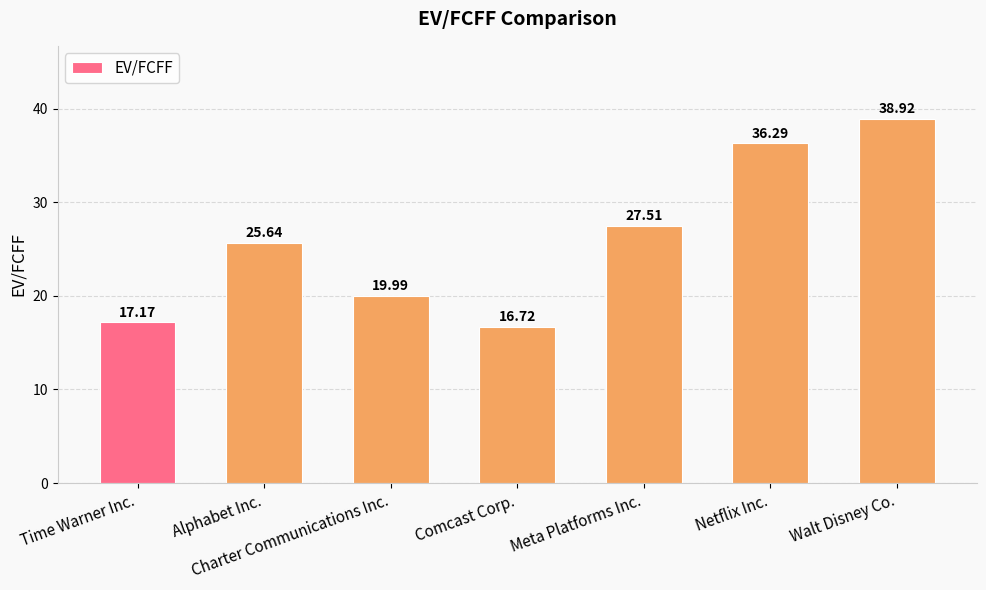

What is the label of the 5th bar from the left?

Meta Platforms Inc.